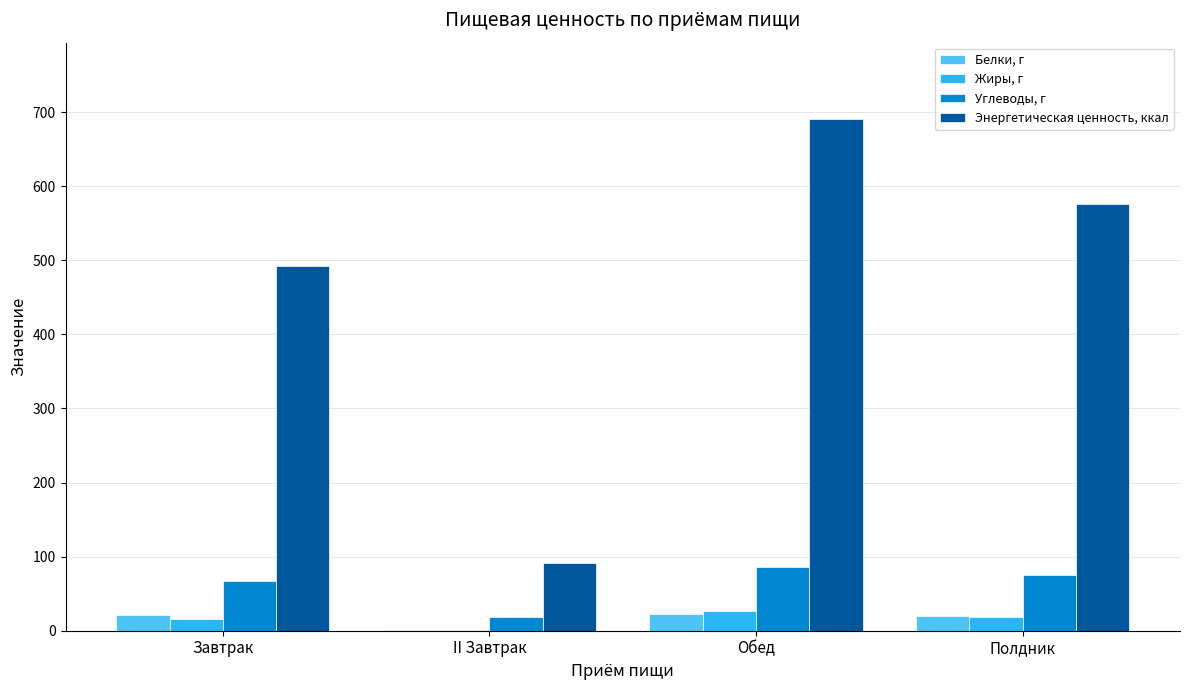

What are all the series names shown in the legend?

Белки, г, Жиры, г, Углеводы, г, Энергетическая ценность, ккал